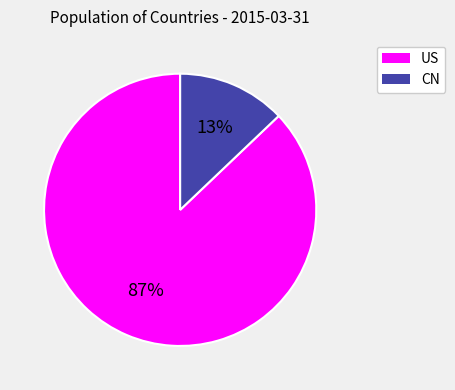

Is it true that US is 96% of the pie?

False